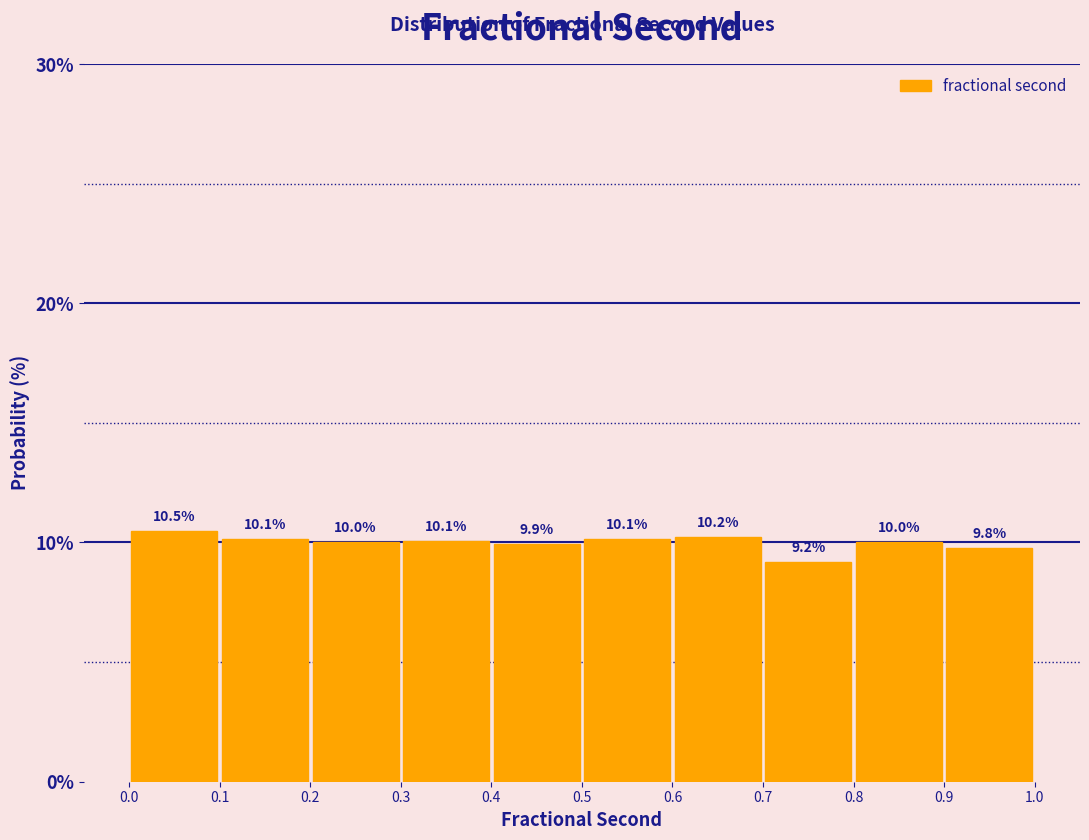

Reading left to right, list every bar in this chart as the range it spans on the x-axis followed by its height.

0.0 to 0.1: 10.5
0.1 to 0.2: 10.1
0.2 to 0.3: 10.0
0.3 to 0.4: 10.1
0.4 to 0.5: 9.9
0.5 to 0.6: 10.1
0.6 to 0.7: 10.2
0.7 to 0.8: 9.2
0.8 to 0.9: 10.0
0.9 to 1.0: 9.8